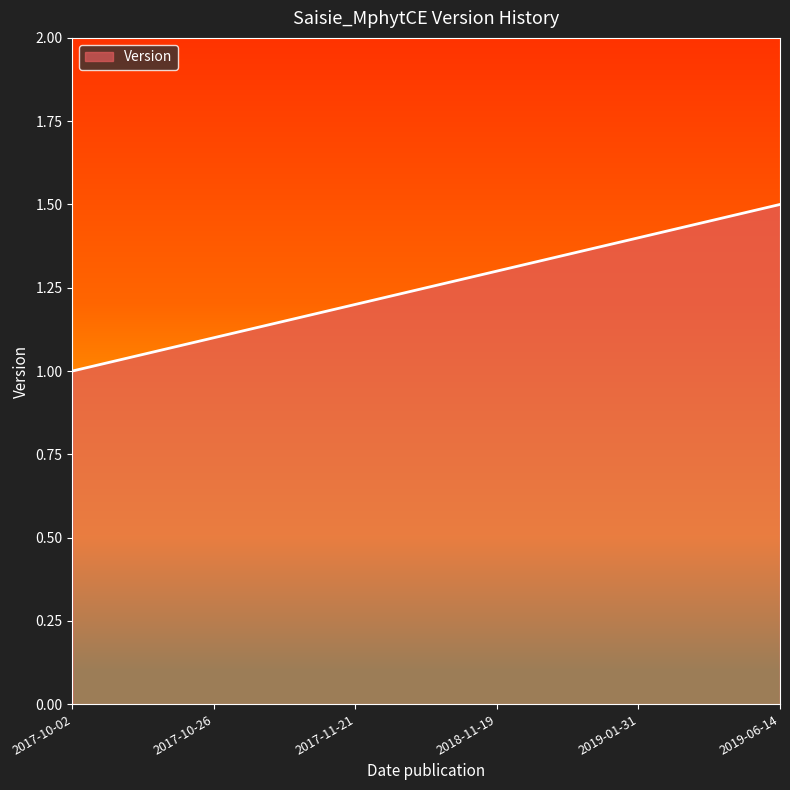

Which category has the highest value across all series?

2019-06-14